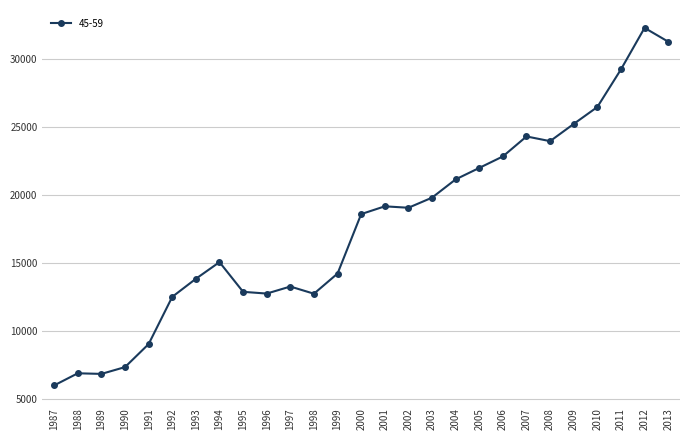

Does the chart have visible grid lines?

Yes